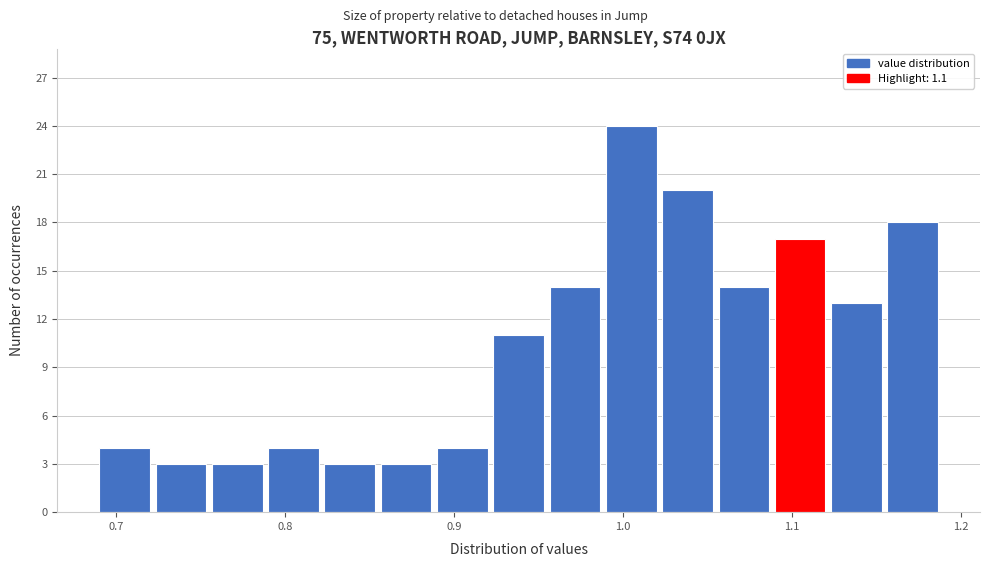

Read against the x-axis, roughly where is the centre of the tallest bar?

1.01